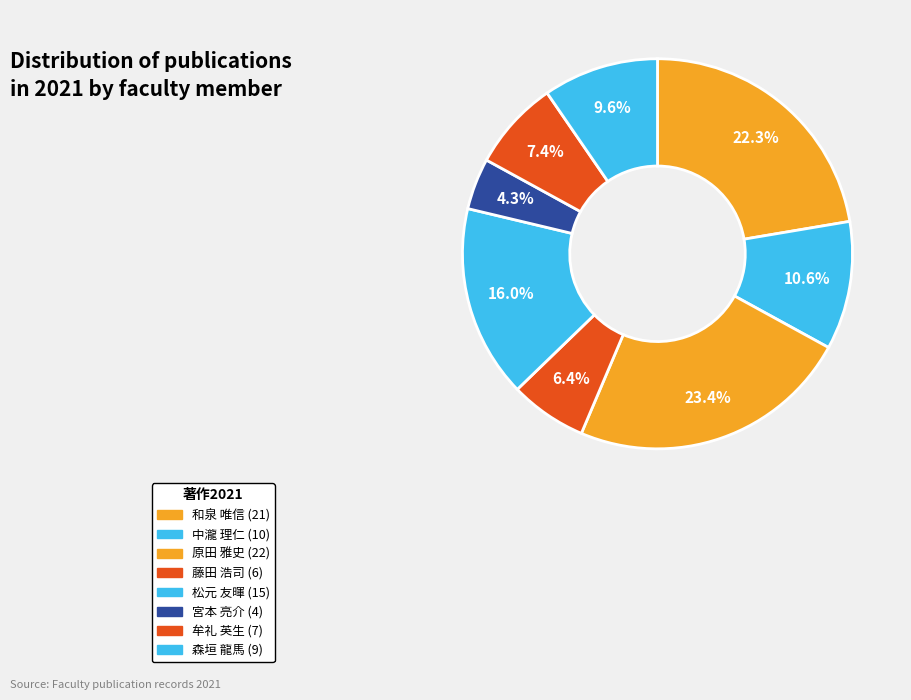

To the nearest percent, what is the difference between the 松元 友暉 and 牟礼 英生 slice percentages?

9%